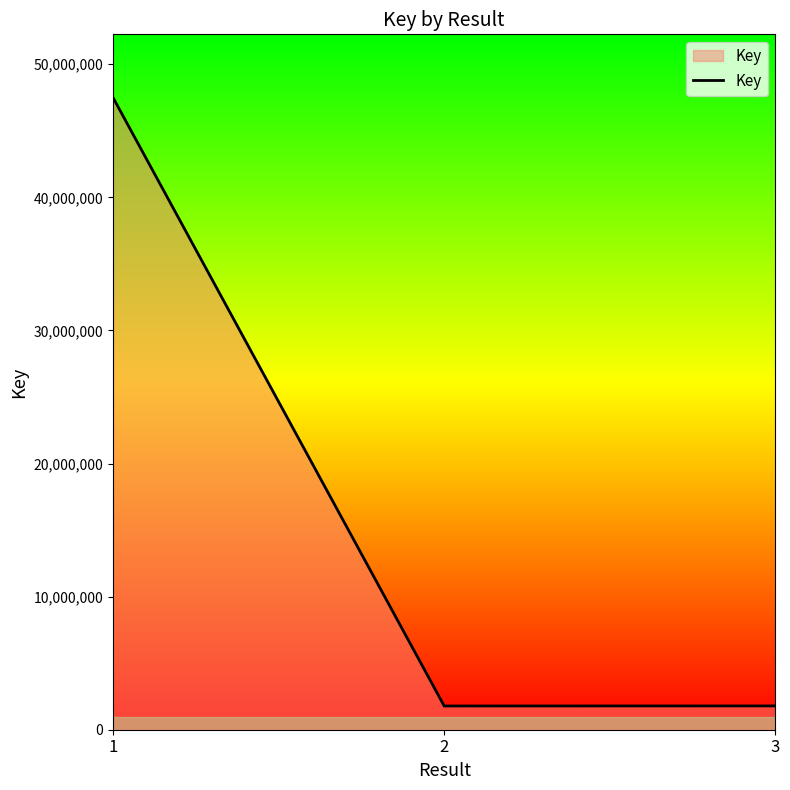

How many lines are shown in the chart?

1